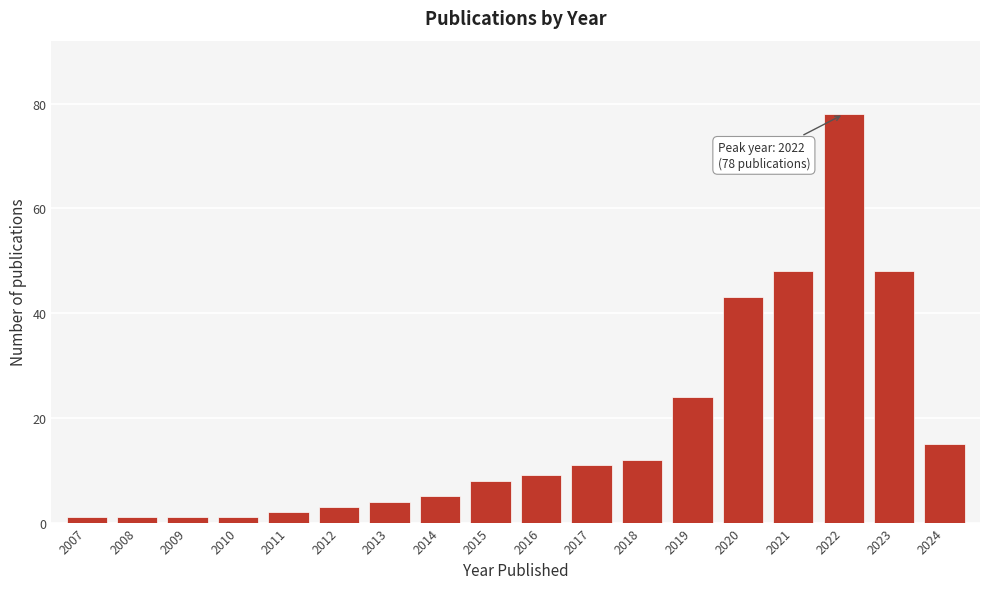

Reading right to left, extract all data points from this chart.

15	48	78	48	43	24	12	11	9	8	5	4	3	2	1	1	1	1